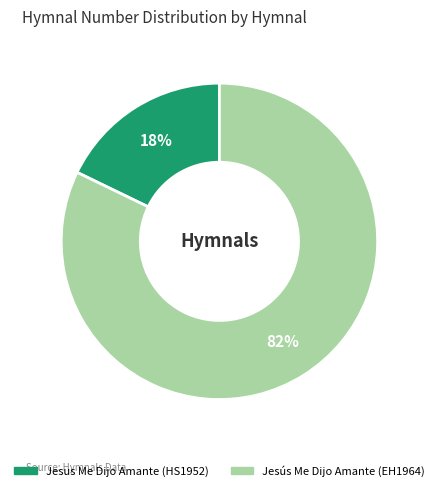

To the nearest percent, what portion does Jesús Me Dijo Amante (EH1964) represent?

82%